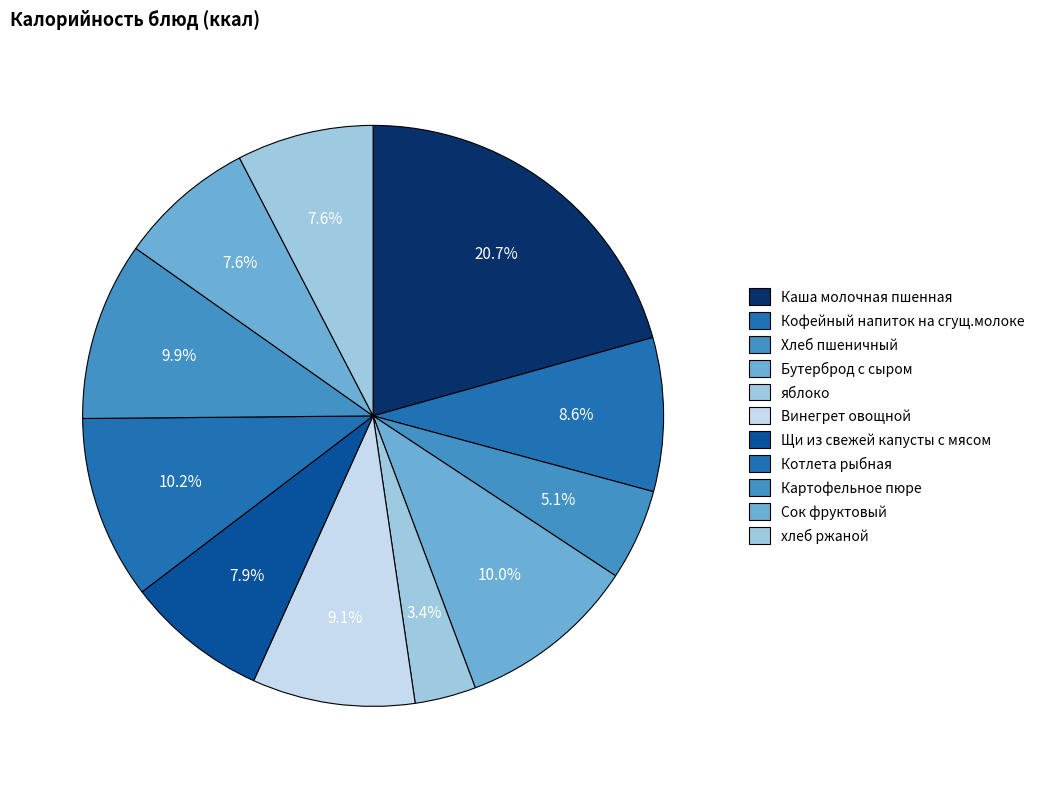

Count the number of slices in the pie.

11